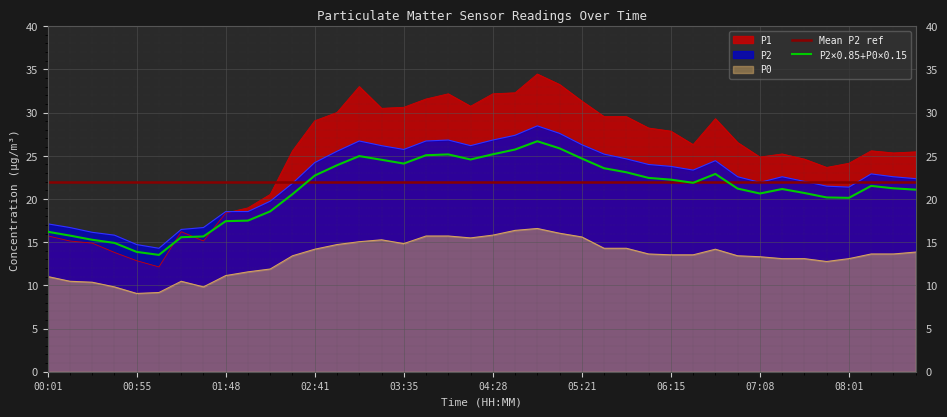

True or false: P2 and P0 intersect in this chart.

False